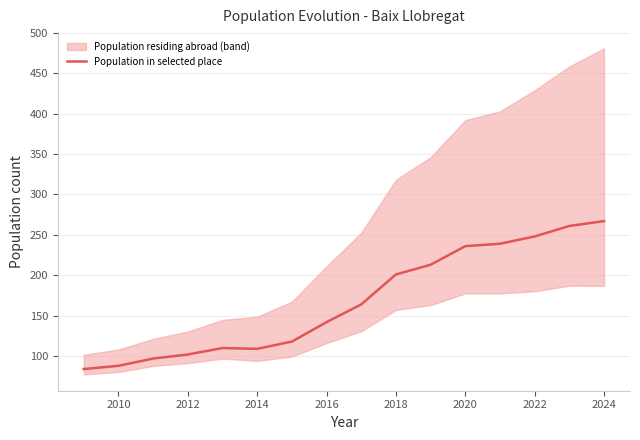

What is the lowest value of the Population in selected place series?

84